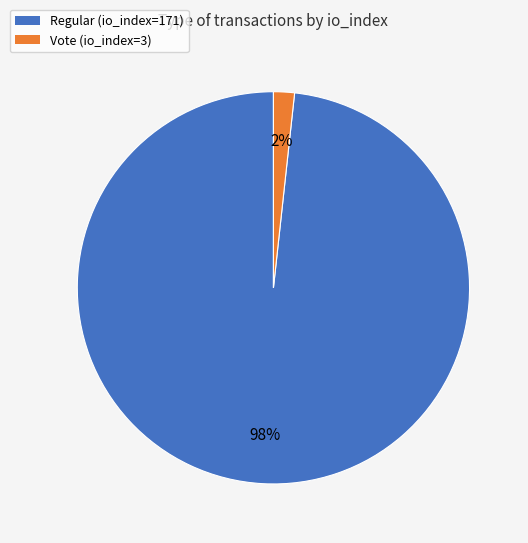

Count the number of slices in the pie.

2